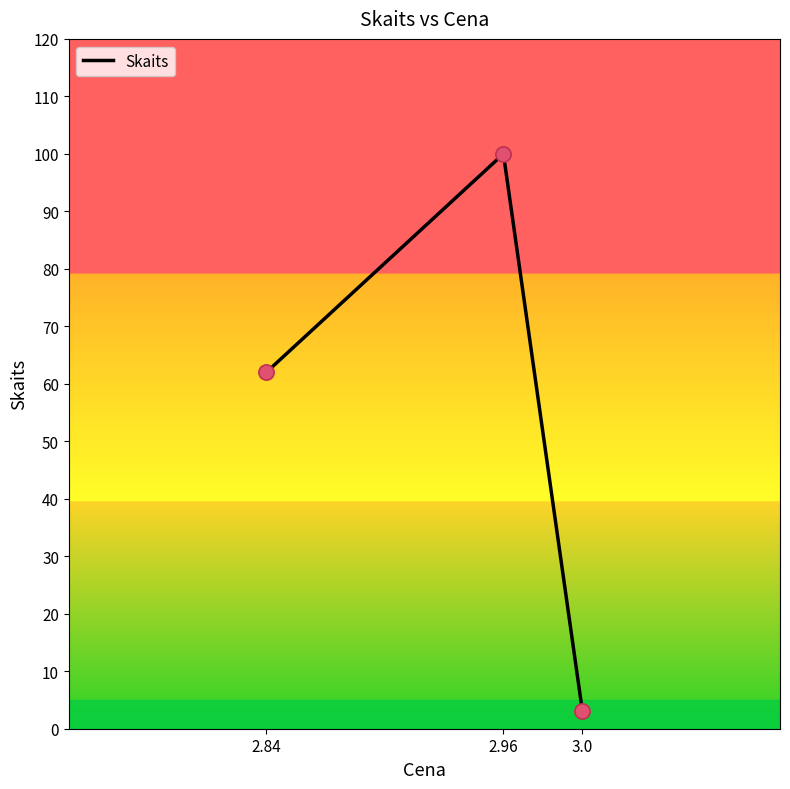

Between 2.84 and 2.96, which is larger?

2.96